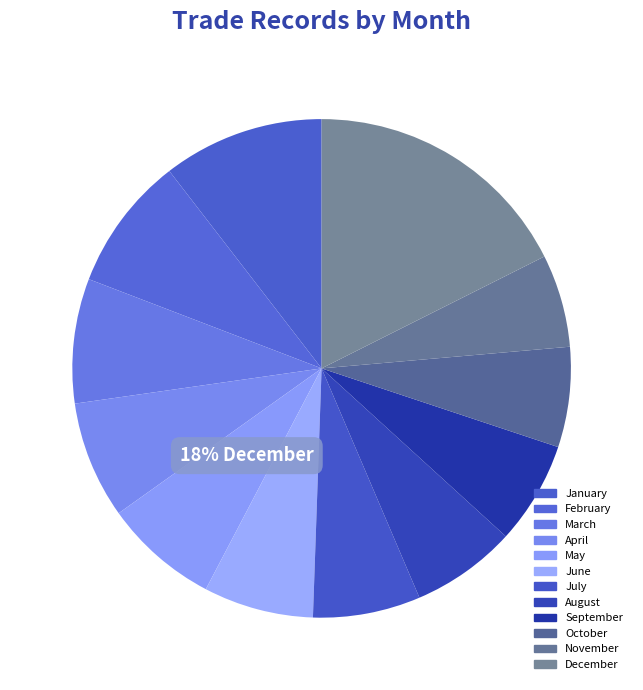

What percentage is the March slice, to the nearest percent?

8%